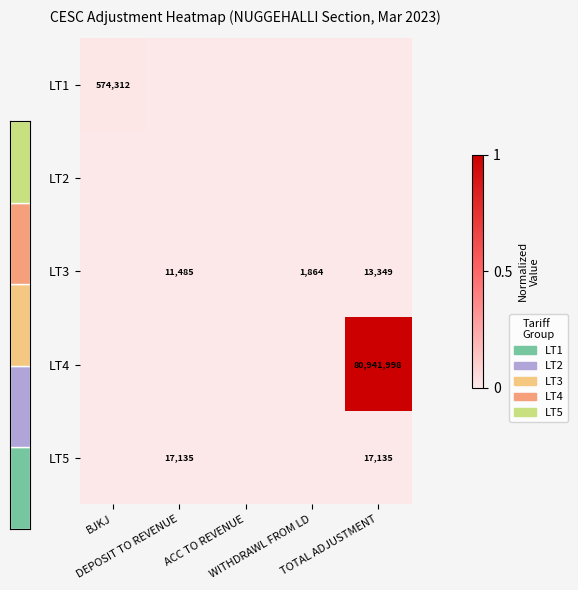

The LT5 series shows 0.0 at BJKJ. True or false?

True